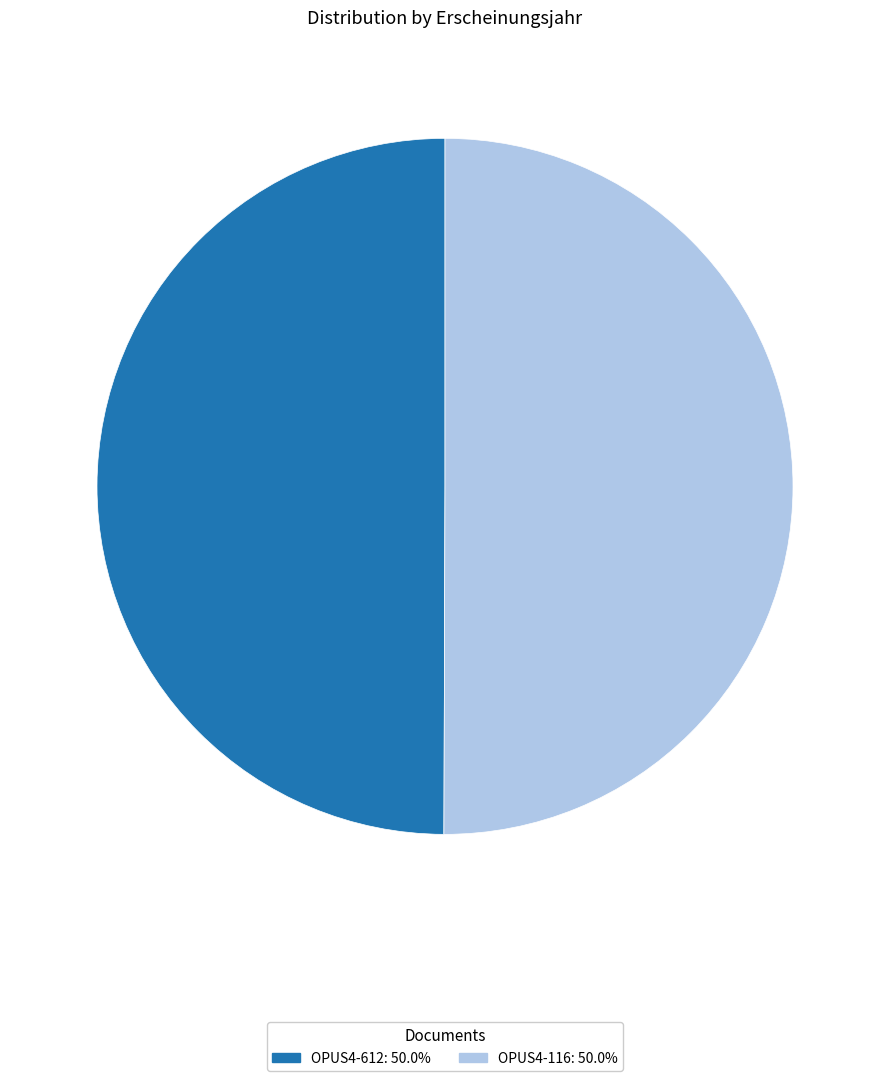

Combined, do OPUS4-116 and OPUS4-612 account for over 50%?

Yes